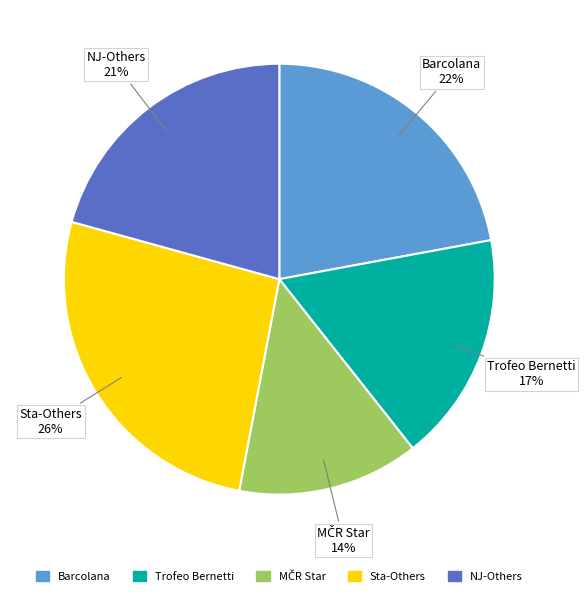

Is there any slice that represents more than half of the pie?

No